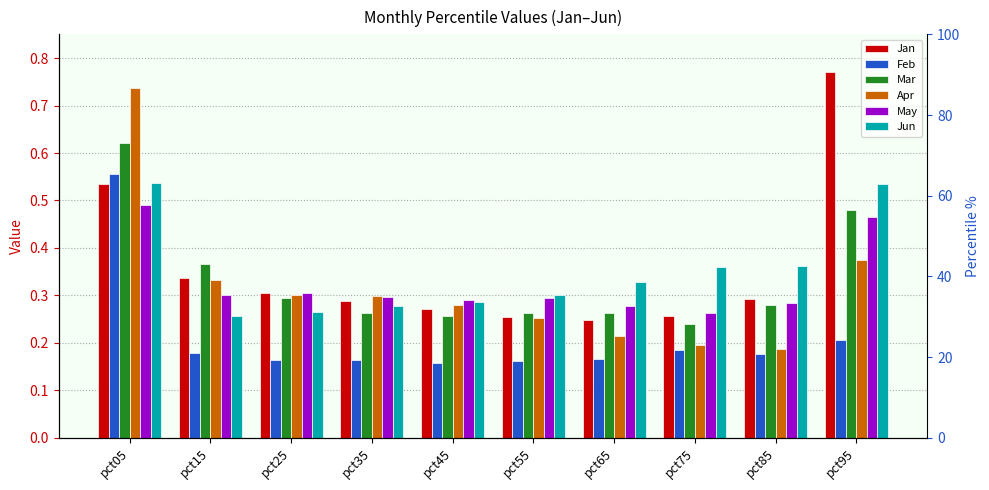

Rank the series at pct65 from highest to lowest value.

Jun, May, Mar, Jan, Apr, Feb